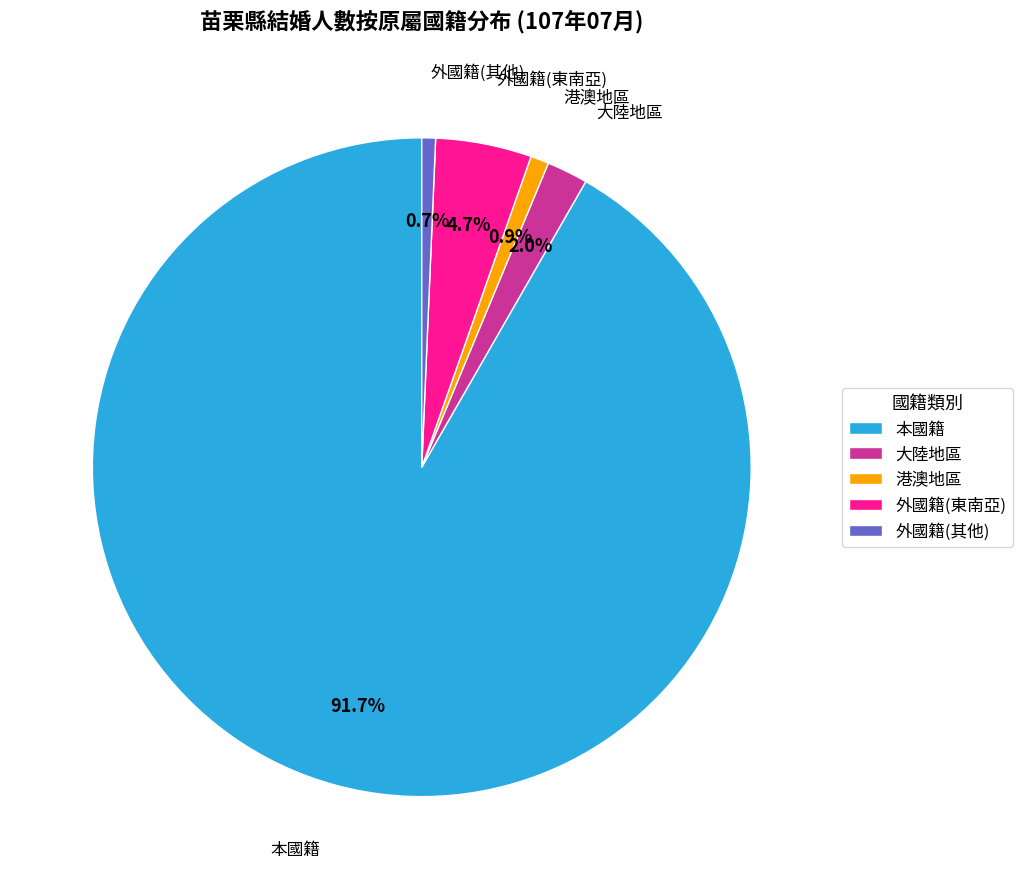

What is the ratio of the value at 本國籍 to the value at 港澳地區?

102.2